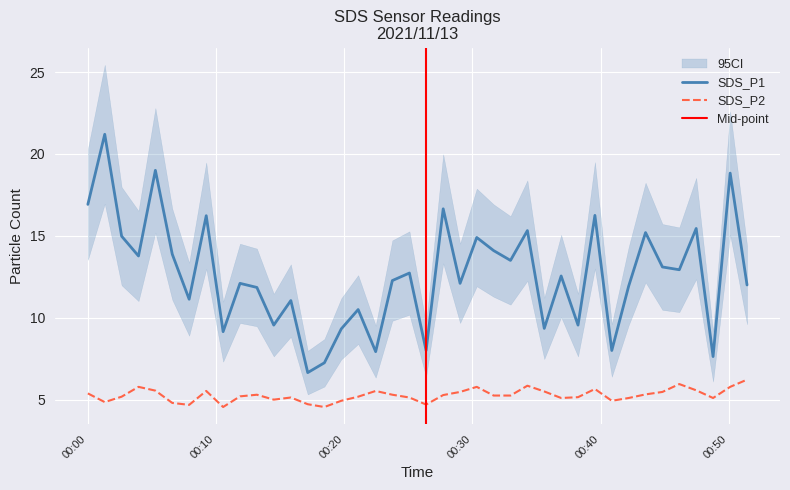

True or false: SDS_P1 and SDS_P2 intersect in this chart.

False